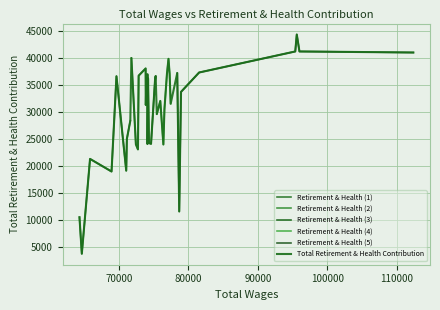

Rank the categories by value from lowest to highest.

38, 39, 6, 36, 34, 37, 29, 13, 30, 22, 18, 19, 21, 33, 32, 15, 12, 26, 8, 14, 24, 5, 20, 17, 25, 35, 16, 28, 23, 11, 9, 7, 4, 27, 10, 31, 0, 1, 3, 2